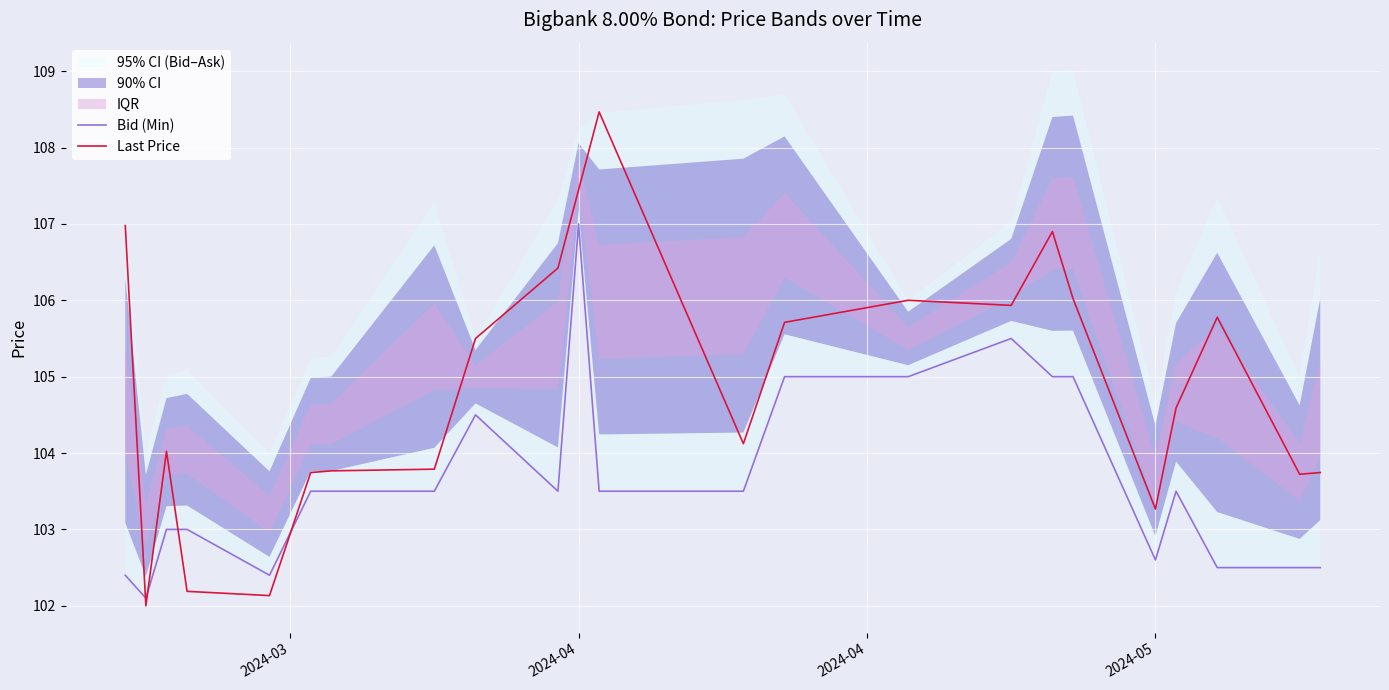

Is the value of Last Price at 15 greater than the value of Bid (Min) at 8?

Yes